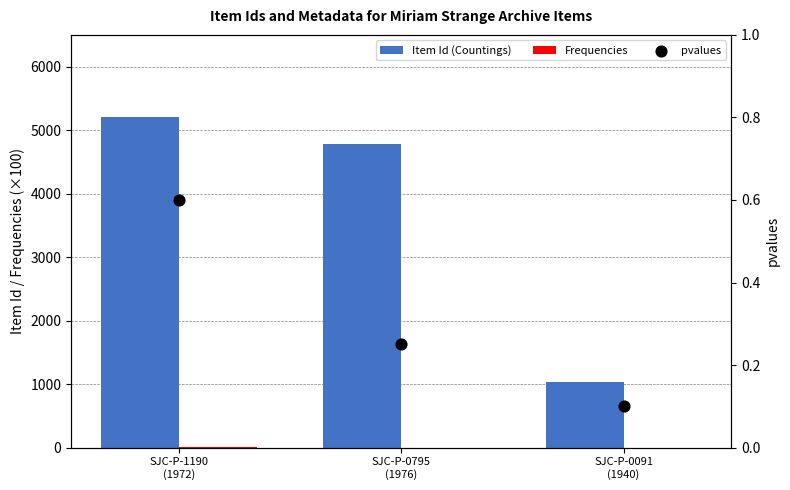

Which series has the largest Y range (max minus min)?

Item Id (Countings)